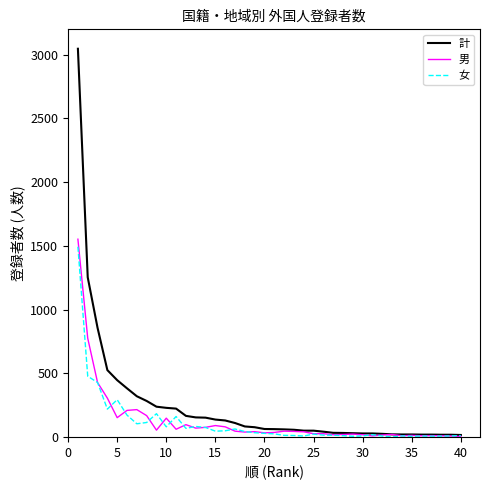

What is the highest value of the 計 series?

3047